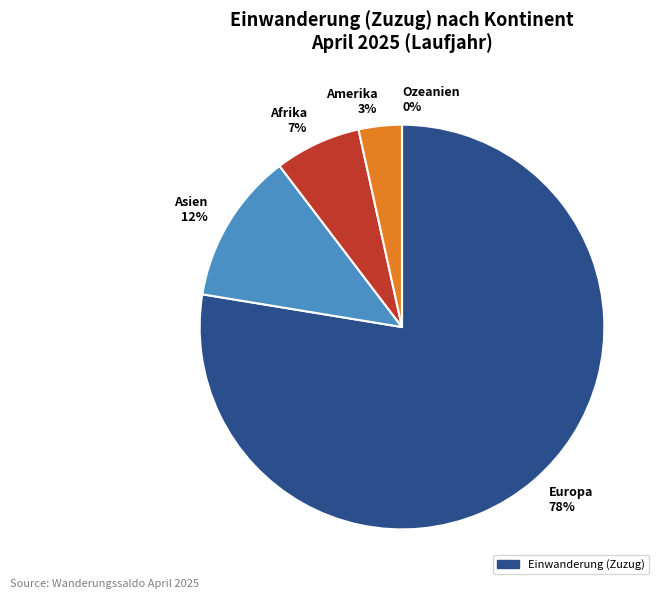

How many segments does this pie chart have?

5